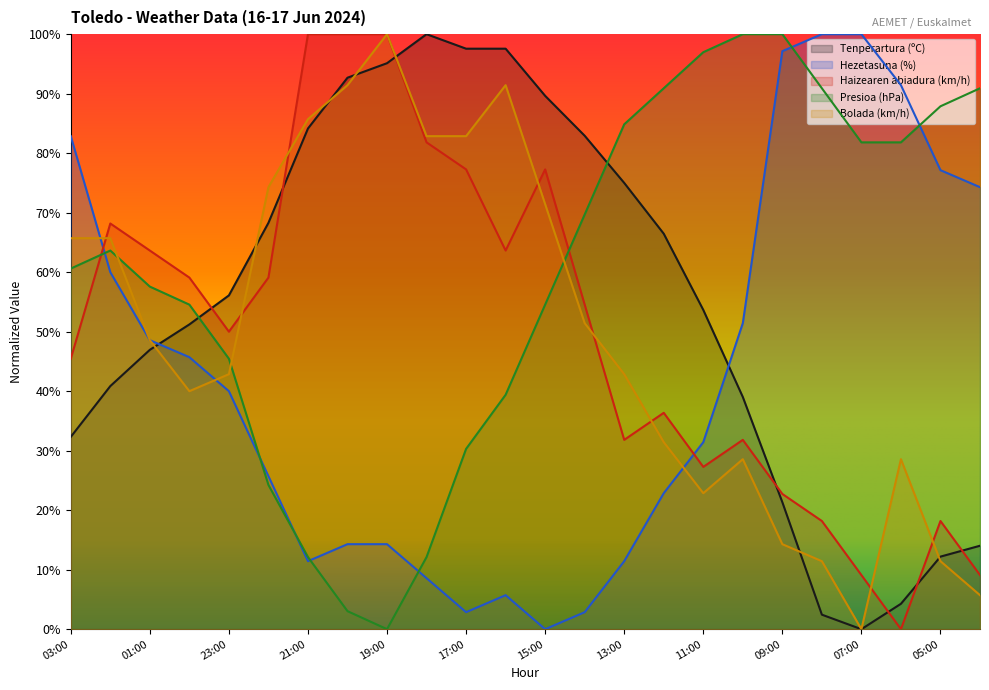

Reading right to left, transcribe all the data shown in this chart.

Tenperartura (ºC): 14.0	12.2	4.3	0.0	2.4	21.3	39.0	53.7	66.5	75.0	82.9	89.6	97.6	97.6	100.0	95.1	92.7	84.1	68.3	56.1	51.2	47.0	40.9	32.3
Hezetasuna (%): 74.3	77.1	91.4	100.0	100.0	97.1	51.4	31.4	22.9	11.4	2.9	0.0	5.7	2.9	8.6	14.3	14.3	11.4	25.7	40.0	45.7	48.6	60.0	82.9
Haizearen abiadura (km/h): 9.1	18.2	0.0	9.1	18.2	22.7	31.8	27.3	36.4	31.8	54.5	77.3	63.6	77.3	81.8	100.0	100.0	100.0	59.1	50.0	59.1	63.6	68.2	45.5
Presioa (hPa): 90.9	87.9	81.8	81.8	90.9	100.0	100.0	97.0	90.9	84.8	69.7	54.5	39.4	30.3	12.1	0.0	3.0	12.1	24.2	45.5	54.5	57.6	63.6	60.6
Bolada (km/h): 5.7	11.4	28.6	0.0	11.4	14.3	28.6	22.9	31.4	42.9	51.4	71.4	91.4	82.9	82.9	100.0	91.4	85.7	74.3	42.9	40.0	48.6	65.7	65.7